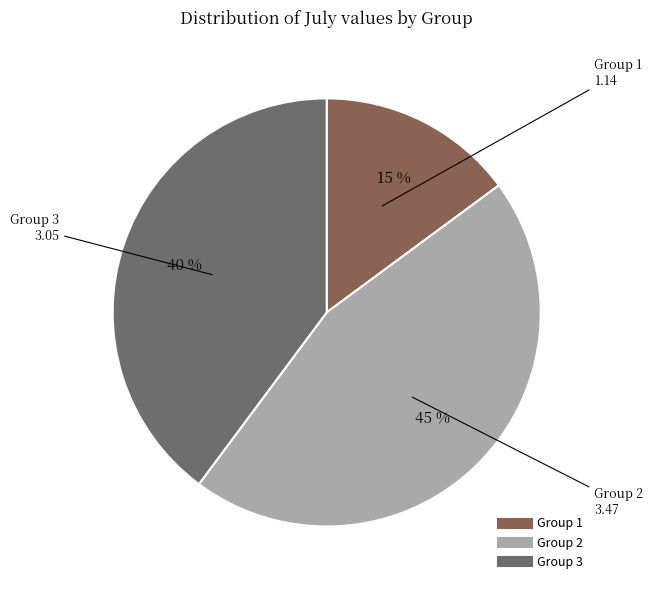

Is there any slice that represents more than half of the pie?

No